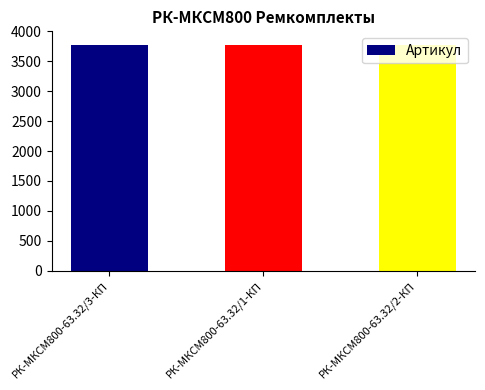

The value at РК-МКСМ800-63.32/3-КП is 3767. True or false?

True